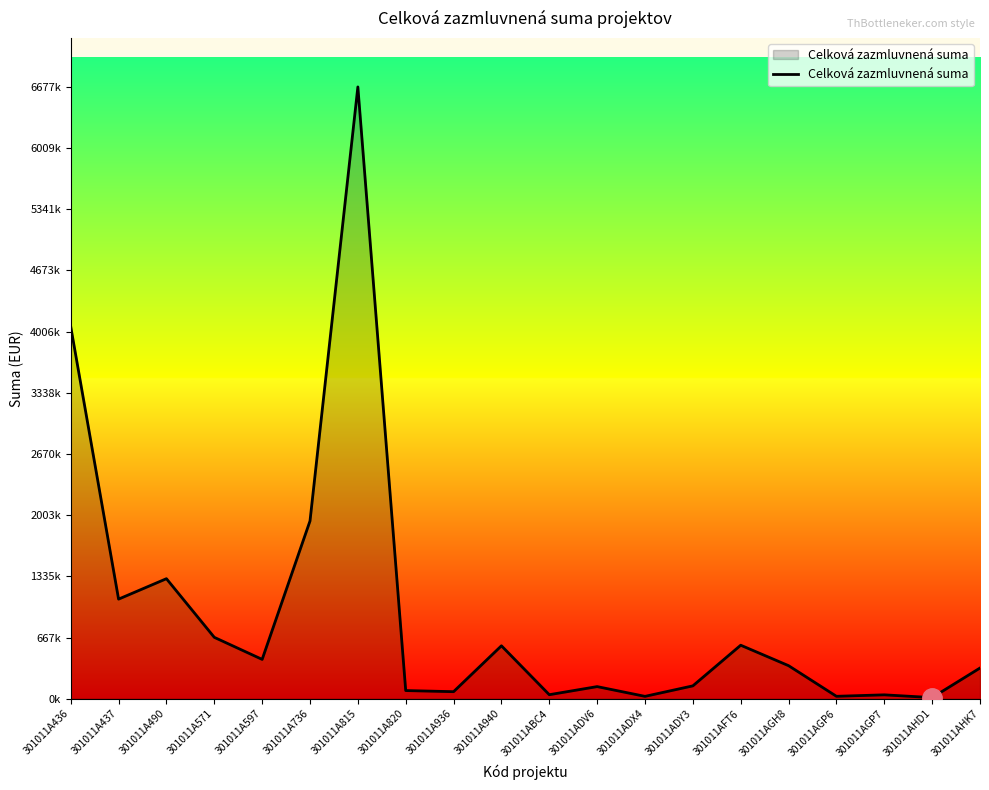

Reading left to right, what are all the values shown in this chart?

4062000.0	1087000.0	1310000.0	670000.0	429206.0	1940000.0	6677000.0	88980.3	76864.9	577687.7	43853.7	132274.0	25768.8	140387.8	583972.2	360688.8	26405.7	42309.2	12400.0	335104.0